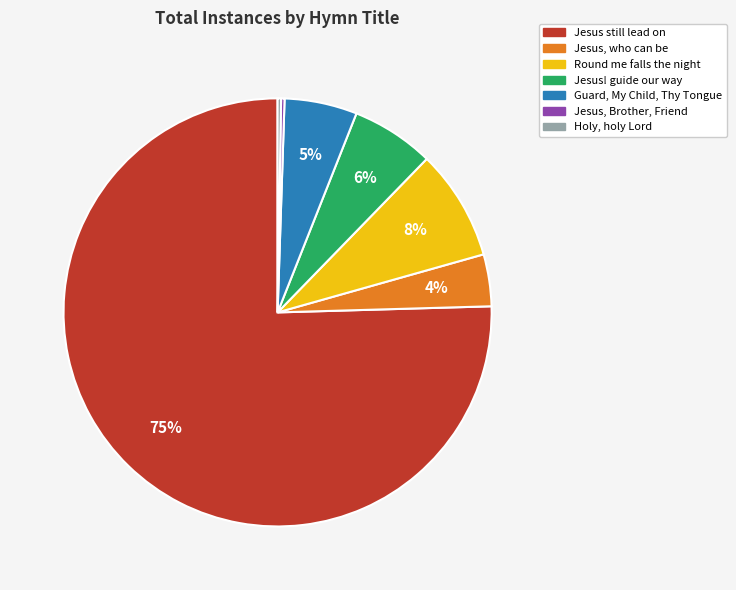

Which slice represents more than half of the pie?

Jesus still lead on